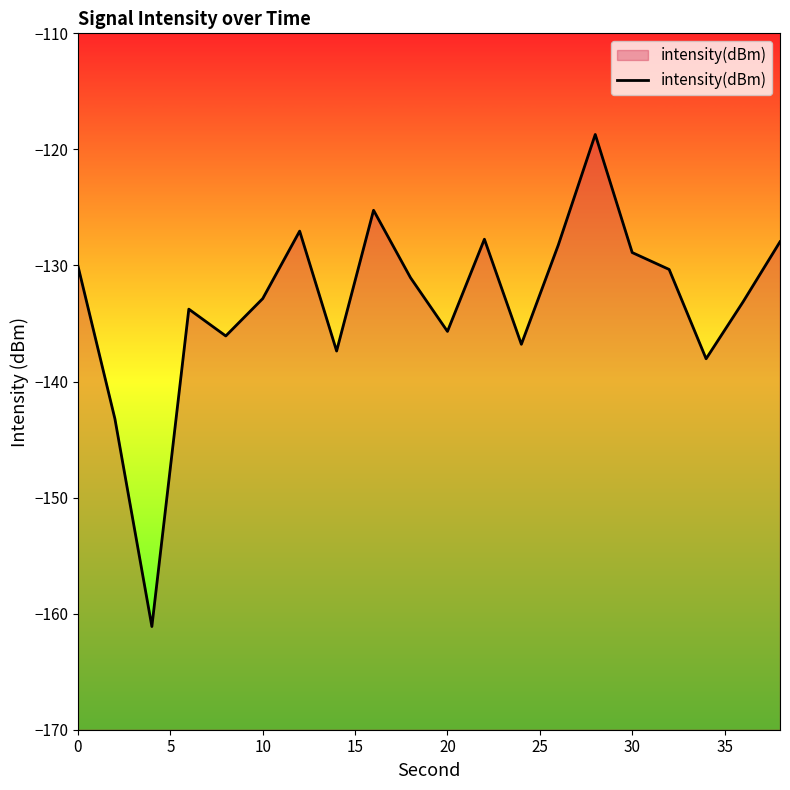

What is the maximum value shown in the chart?

-118.7